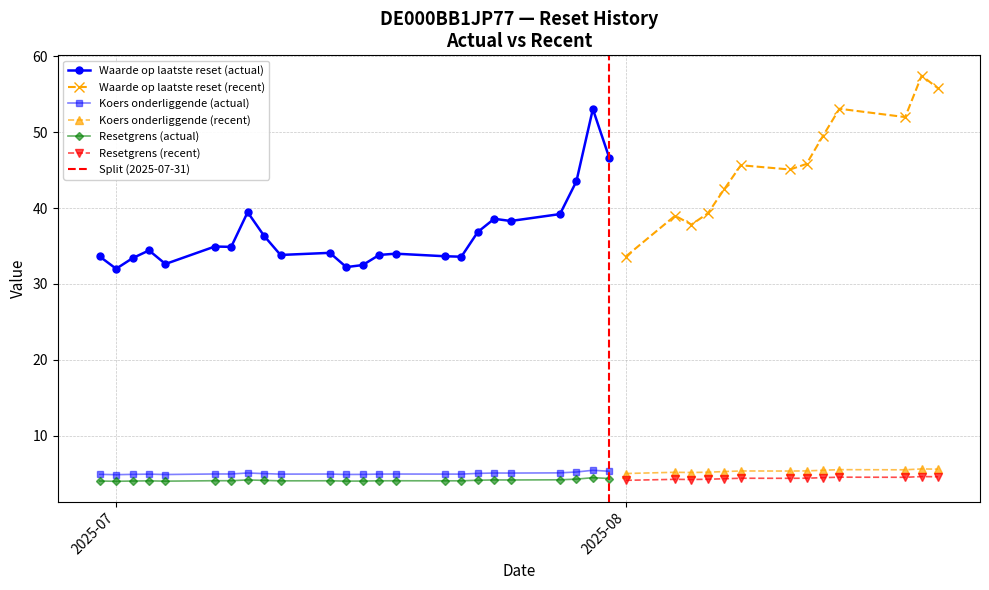

What is the minimum value for Waarde op laatste reset (actual)?

32.0